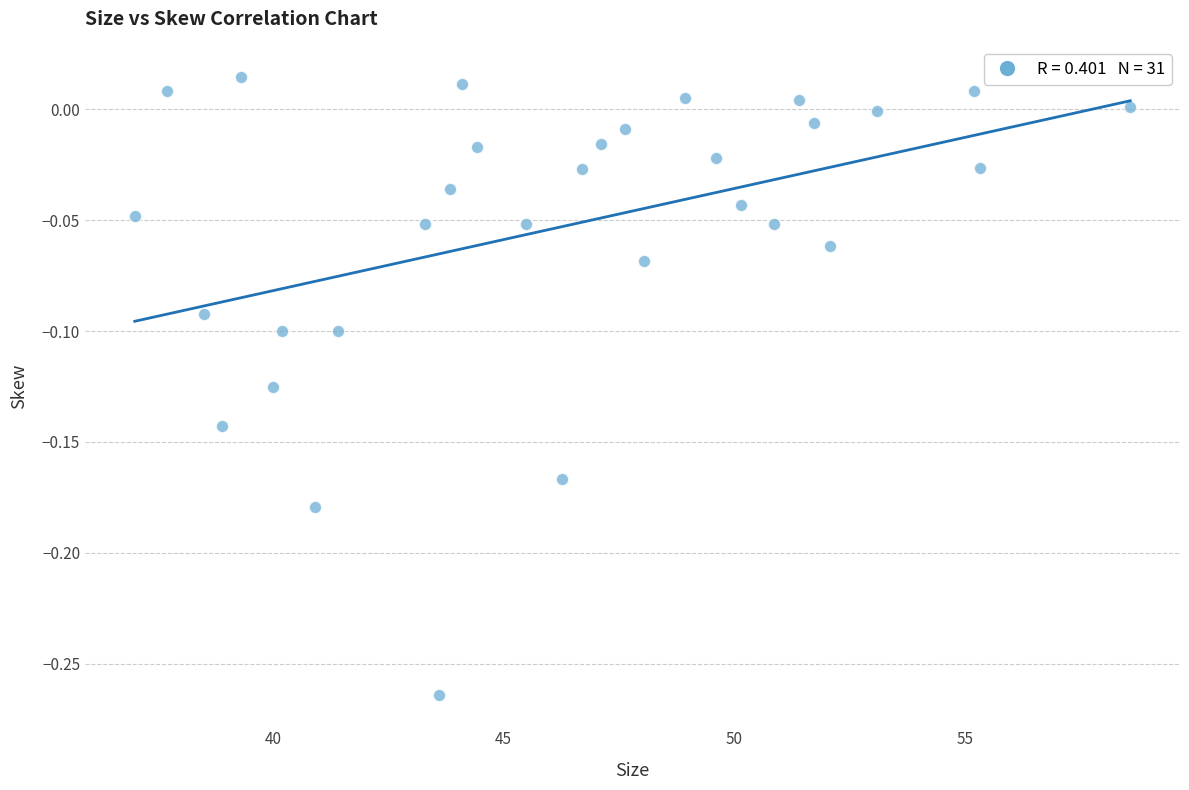

What is the range of X values (max minus min)?

21.6